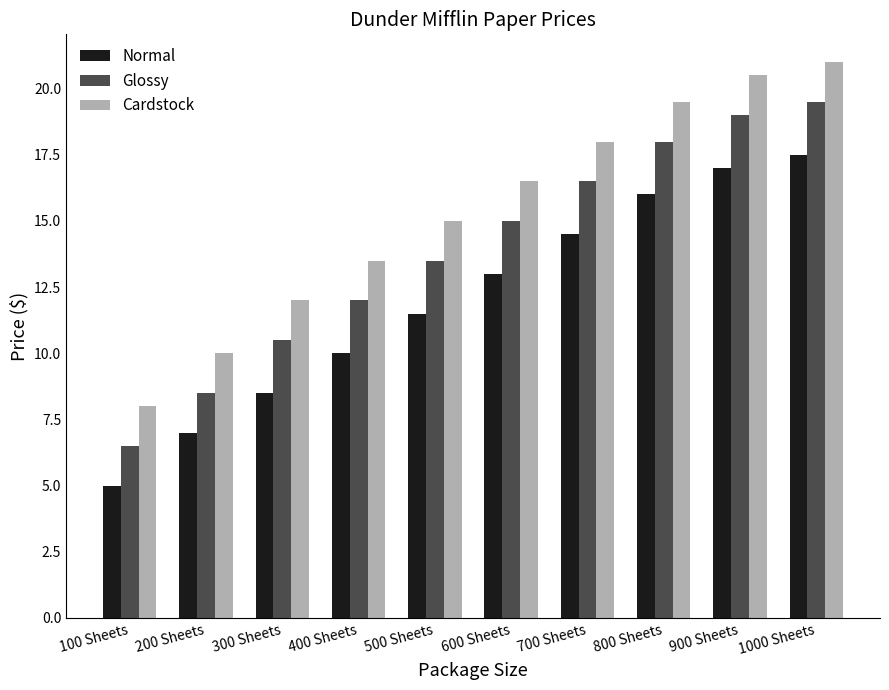

What is the difference between the Normal values at 500 Sheets and 300 Sheets?

3.0